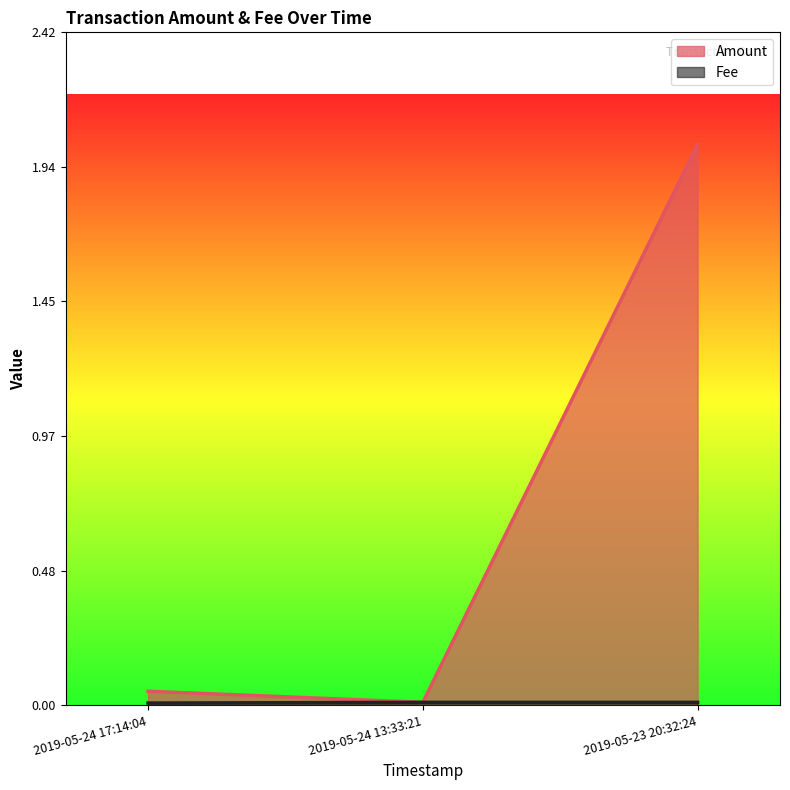

The value of Amount at 2019-05-23 20:32:24 is 3.4. True or false?

False